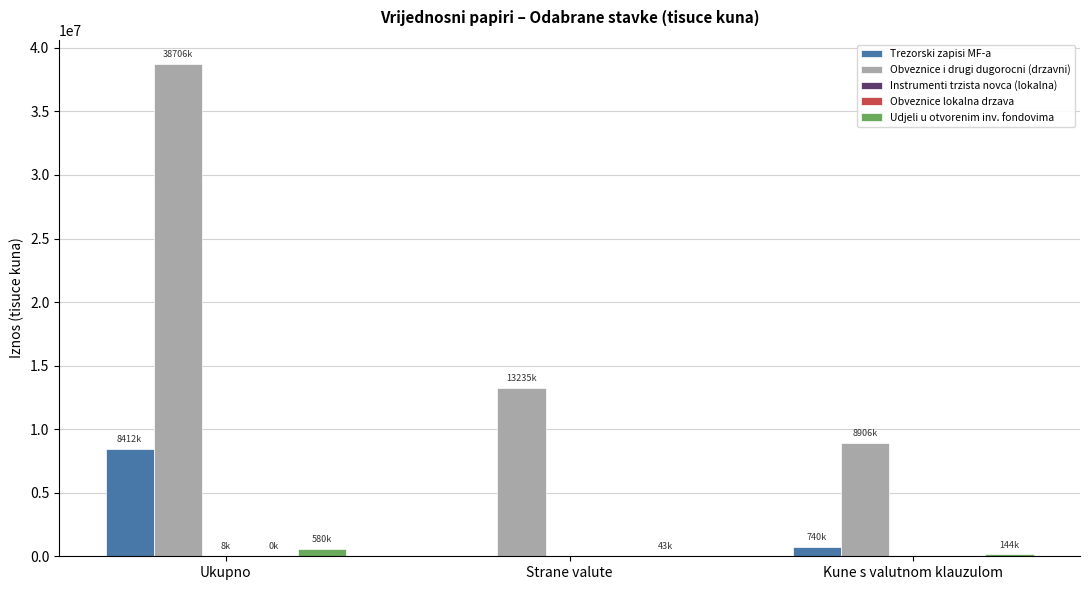

At which label is Trezorski zapisi MF-a closest to 4205750?

Kune s valutnom klauzulom